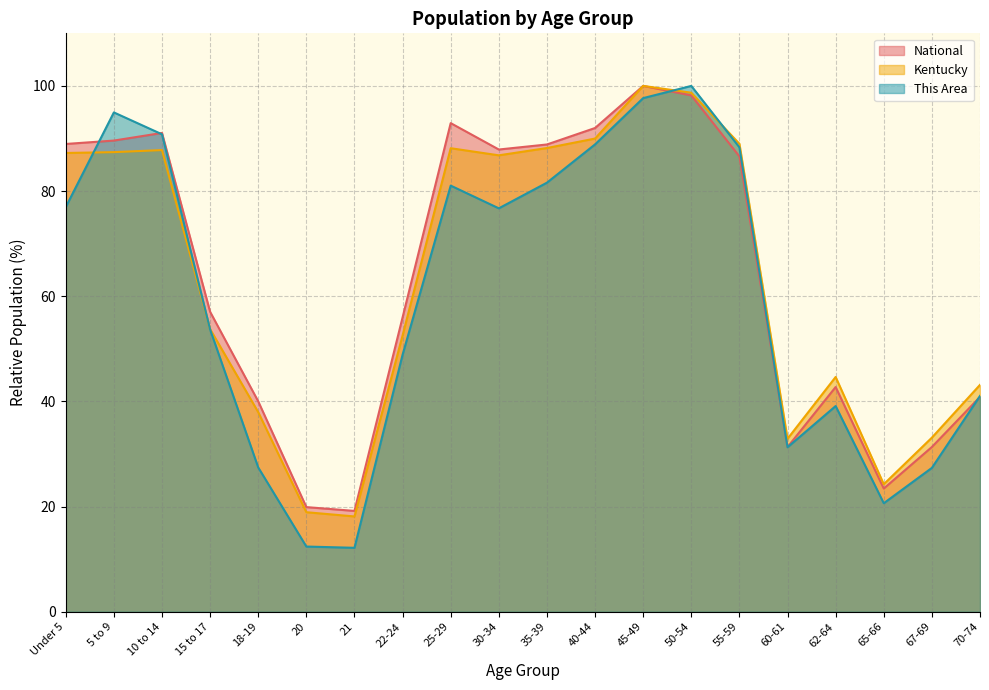

Is it true that Kentucky equals 5.4 at 65-66?

False